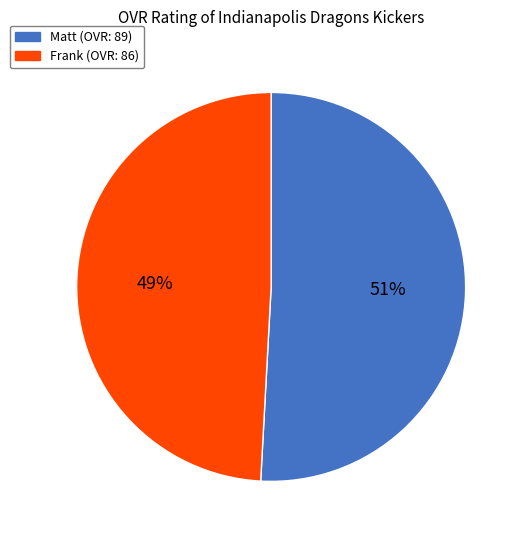

Is there any slice that represents more than half of the pie?

Yes